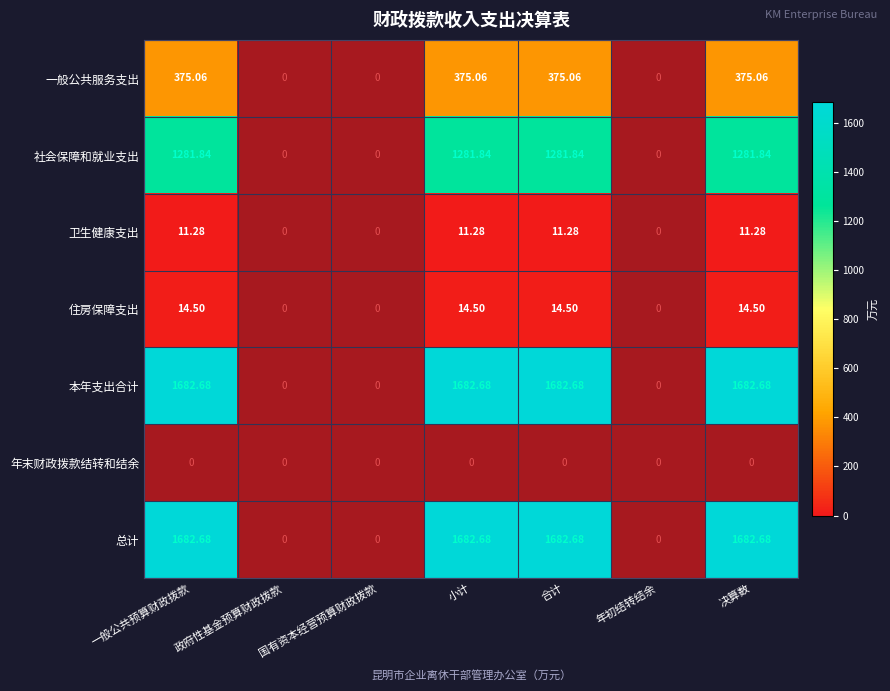

How many 住房保障支出 values are between 0 and 1?

3